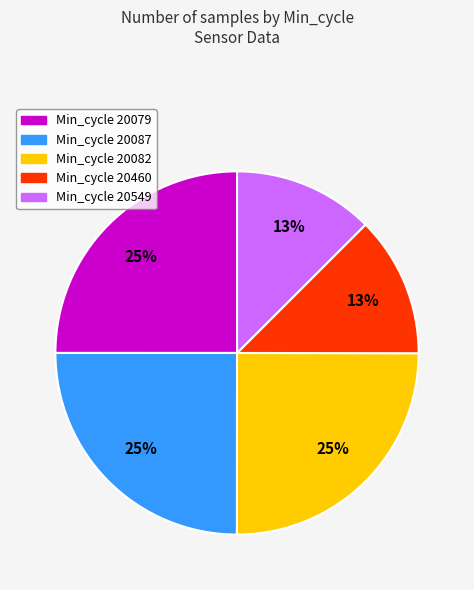

To the nearest percent, what is the average slice percentage?

20%